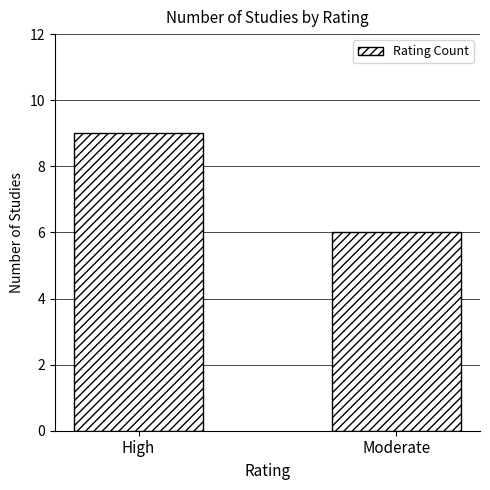

List the labels in order of value, smallest first.

Moderate, High